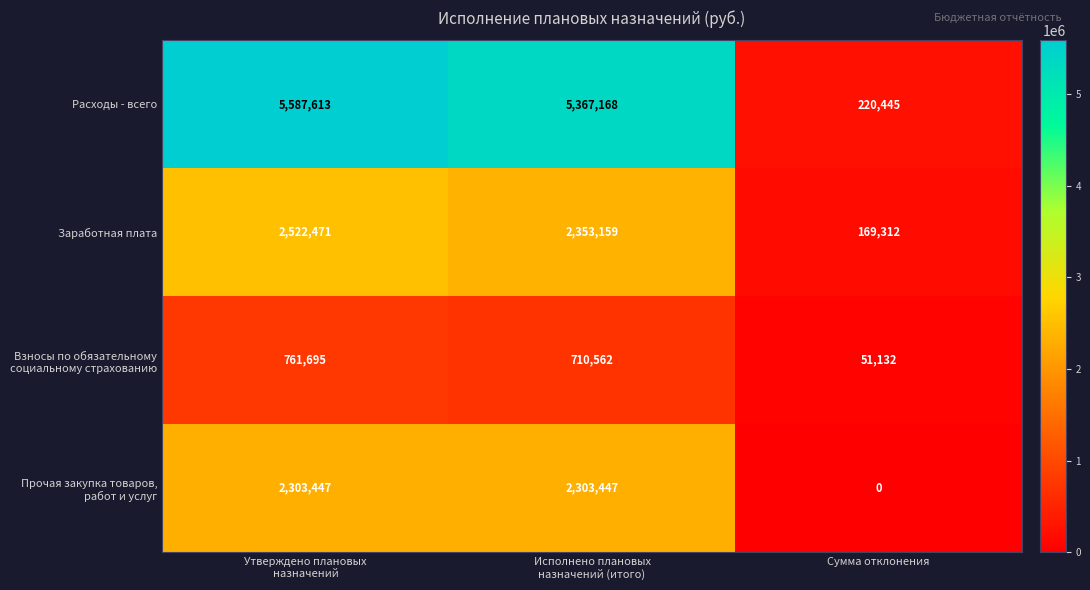

At which category is the sum across all series the highest?

Утверждено плановых
назначений